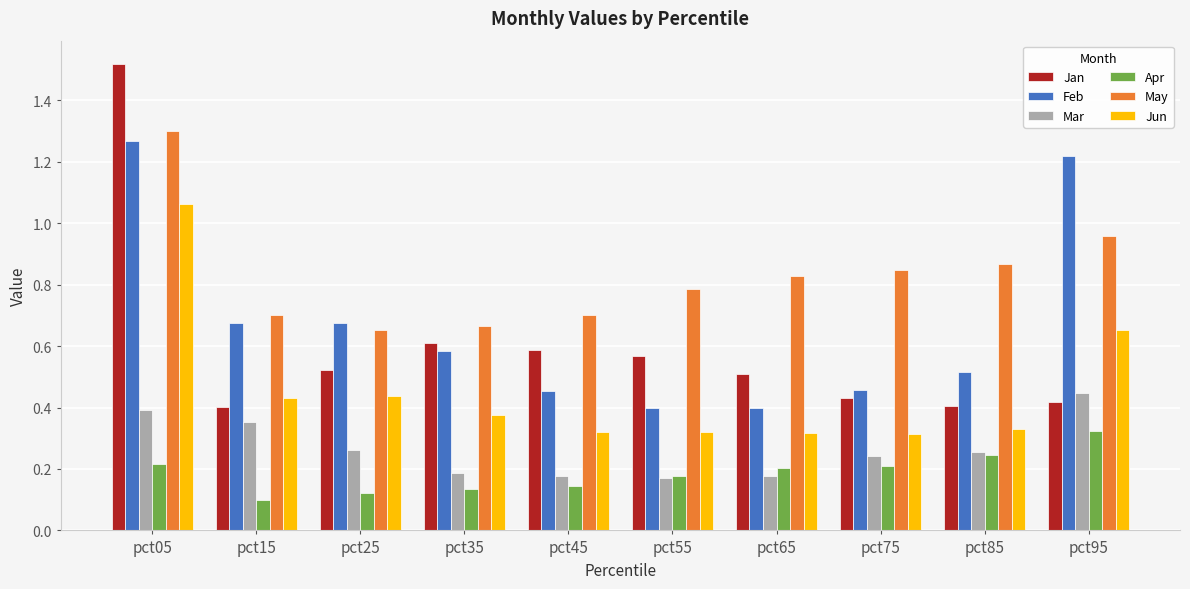

How many data points does each series have?

10